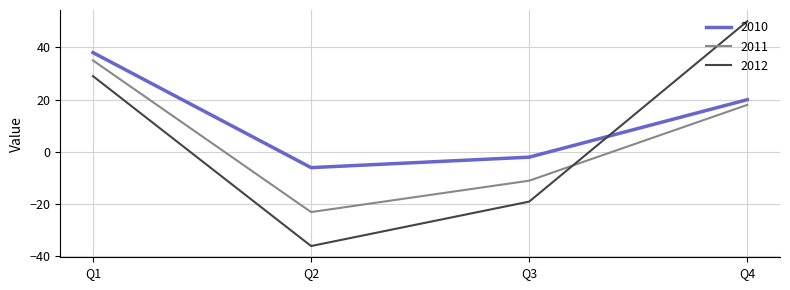

Which label corresponds to the largest value in the chart?

Q4